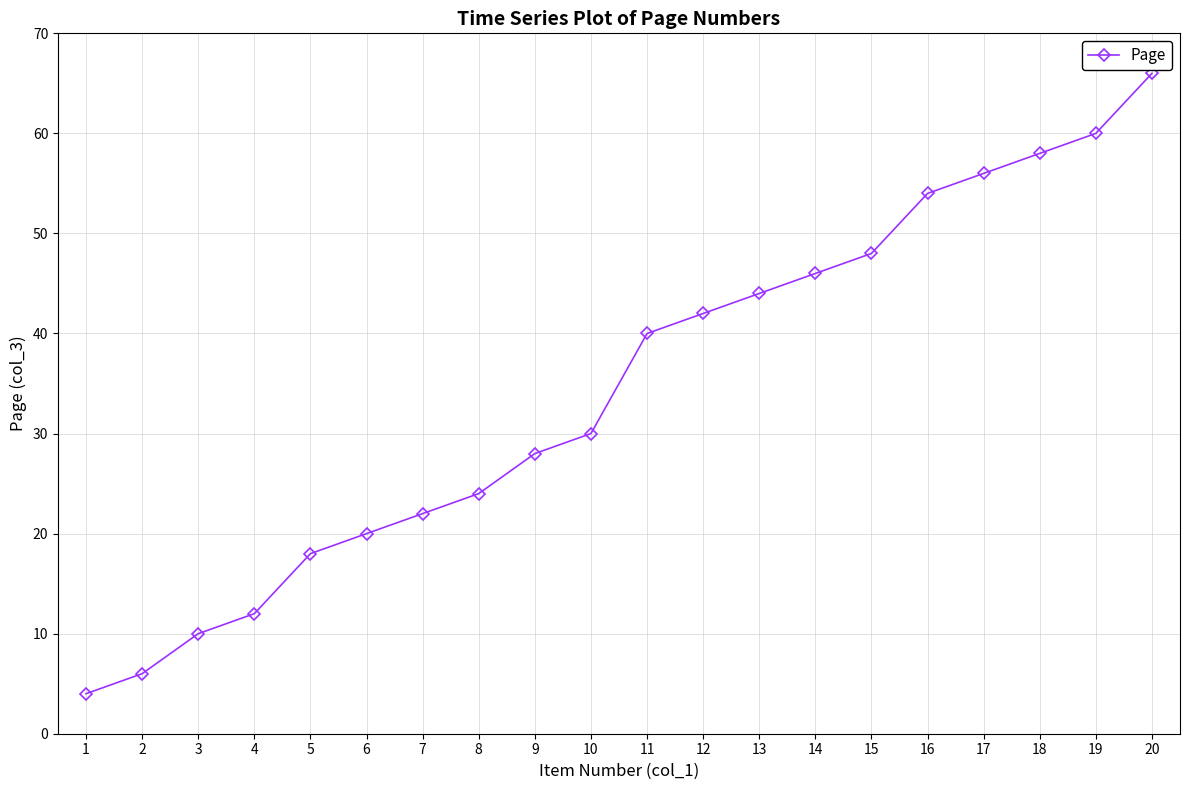

How many lines are shown in the chart?

1